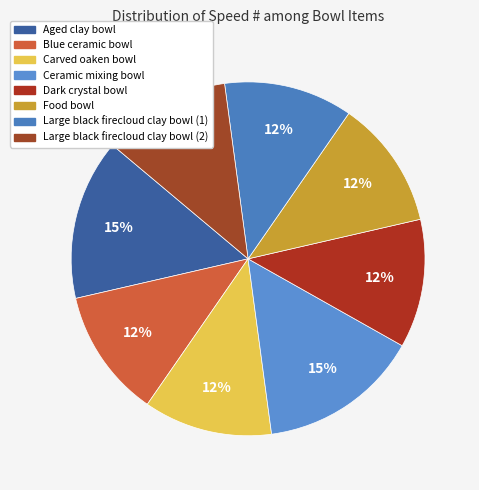

Is it true that Dark crystal bowl is 12% of the pie?

True